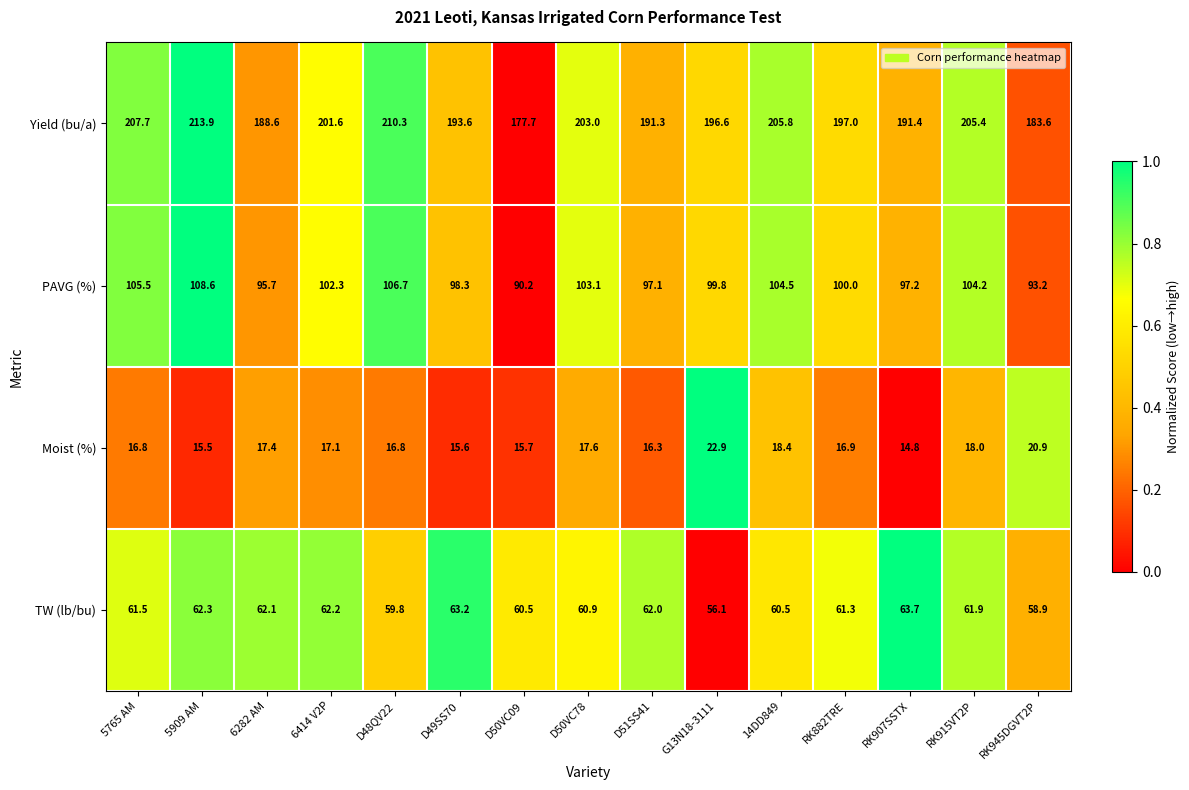

List the series in order of their peak value, lowest first.

Moist (%), TW (lb/bu), PAVG (%), Yield (bu/a)